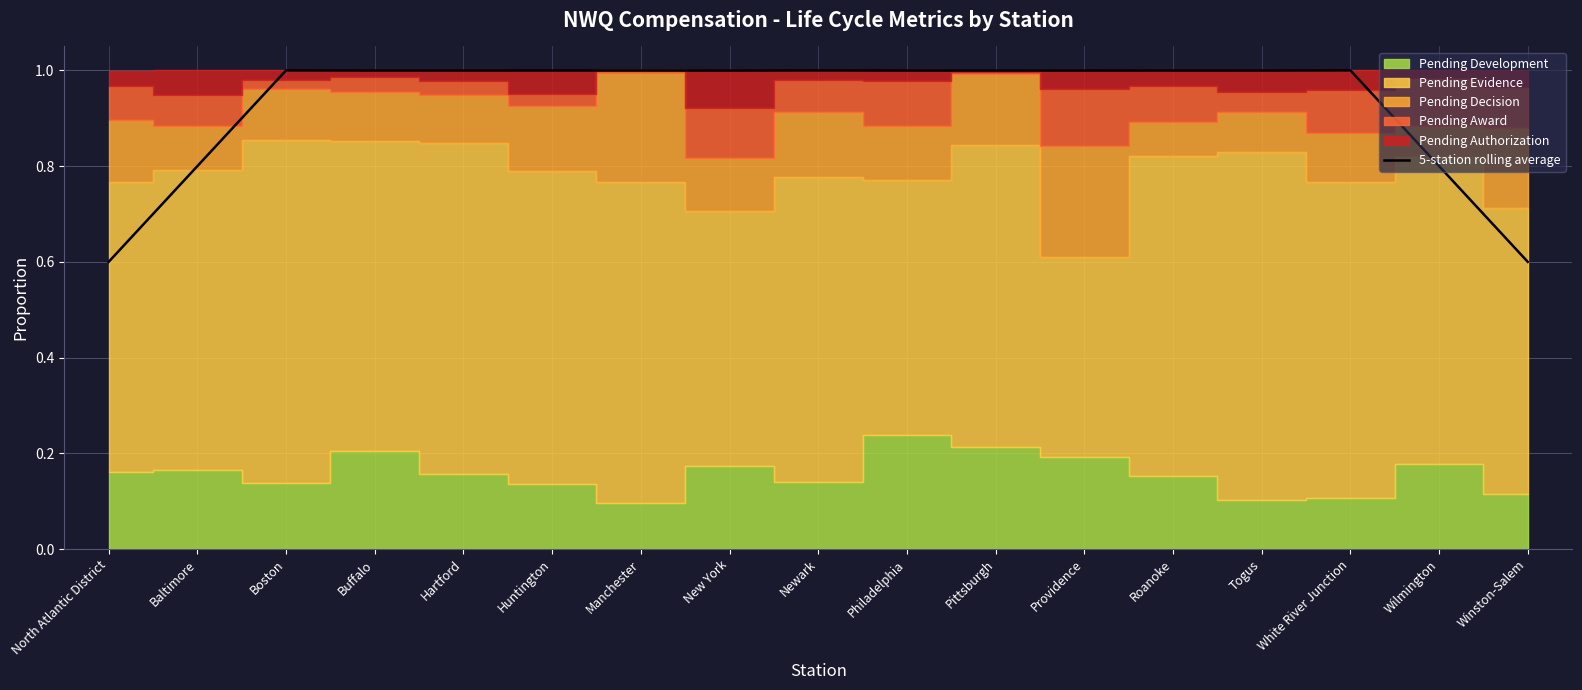

What is the average value?

0.9